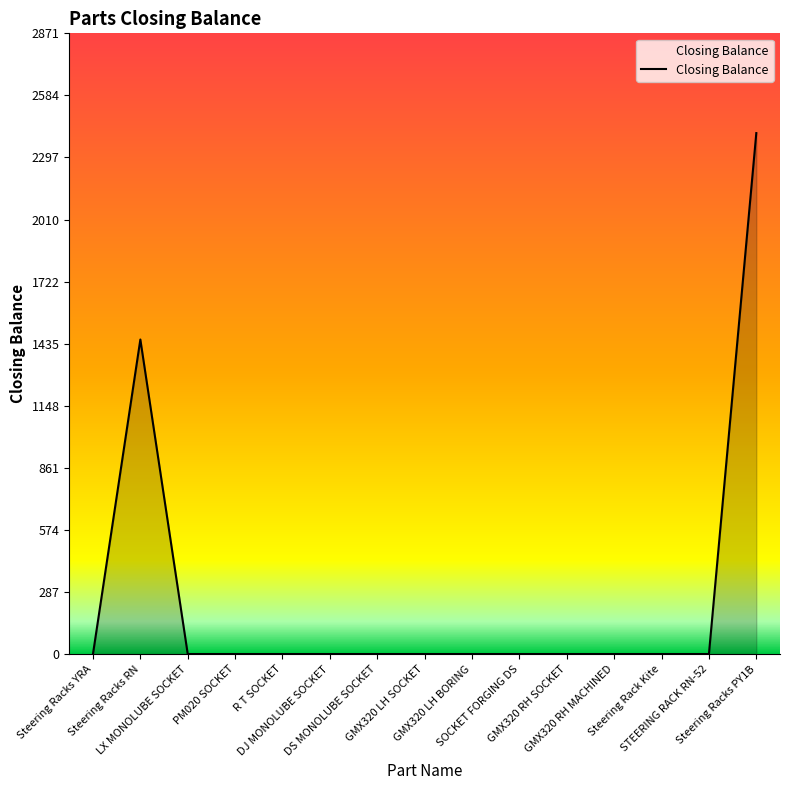

What is the difference between the maximum and minimum values?

2410